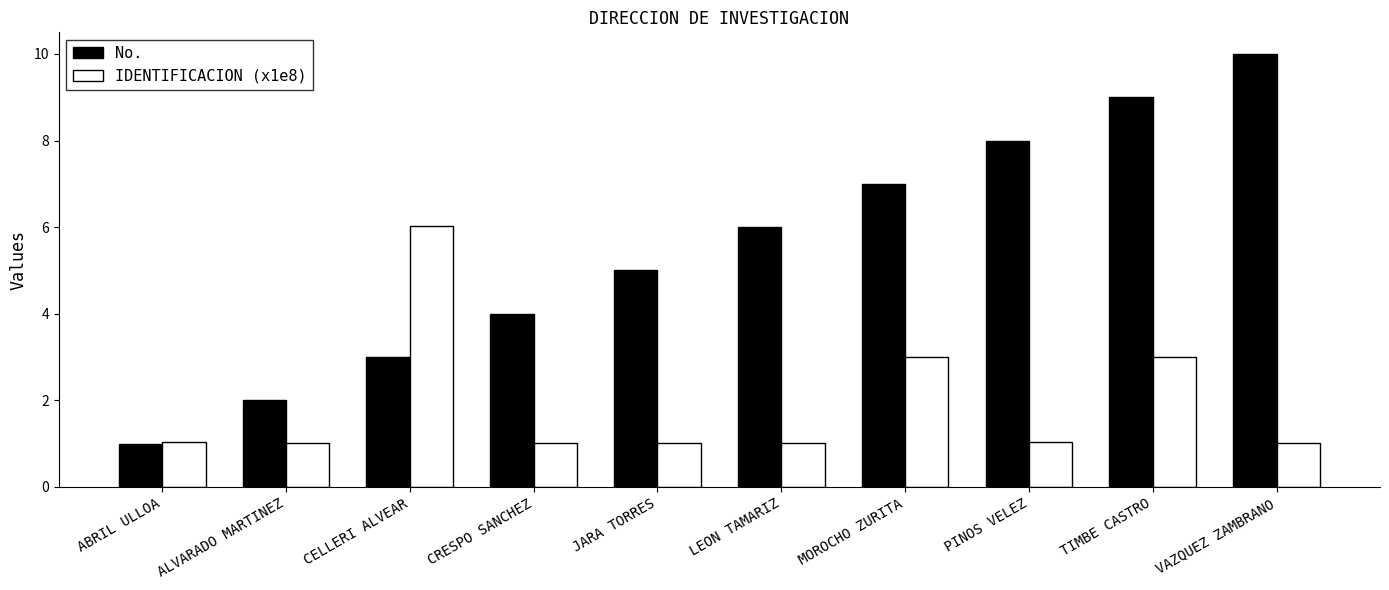

How many bars are there in total?

20